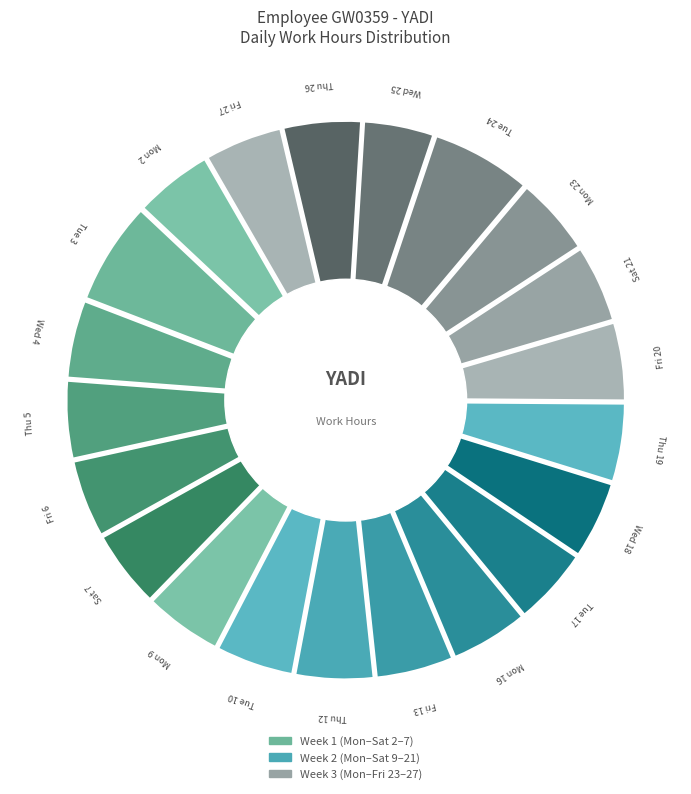

What is the ratio of the value at Tue 3 to the value at Mon 16?

1.3